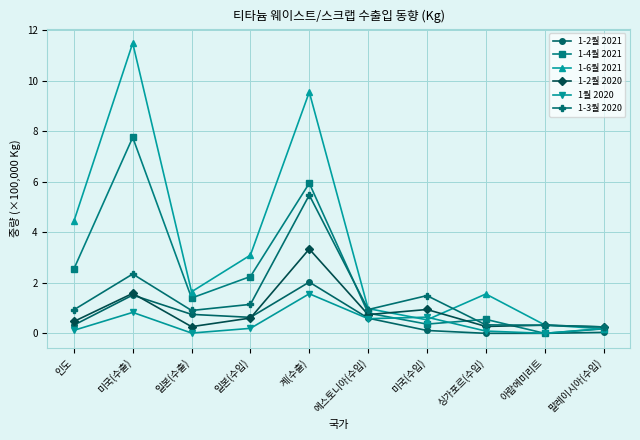

True or false: 1월 2020 has a value of 0.0 at 일본(수출).

True